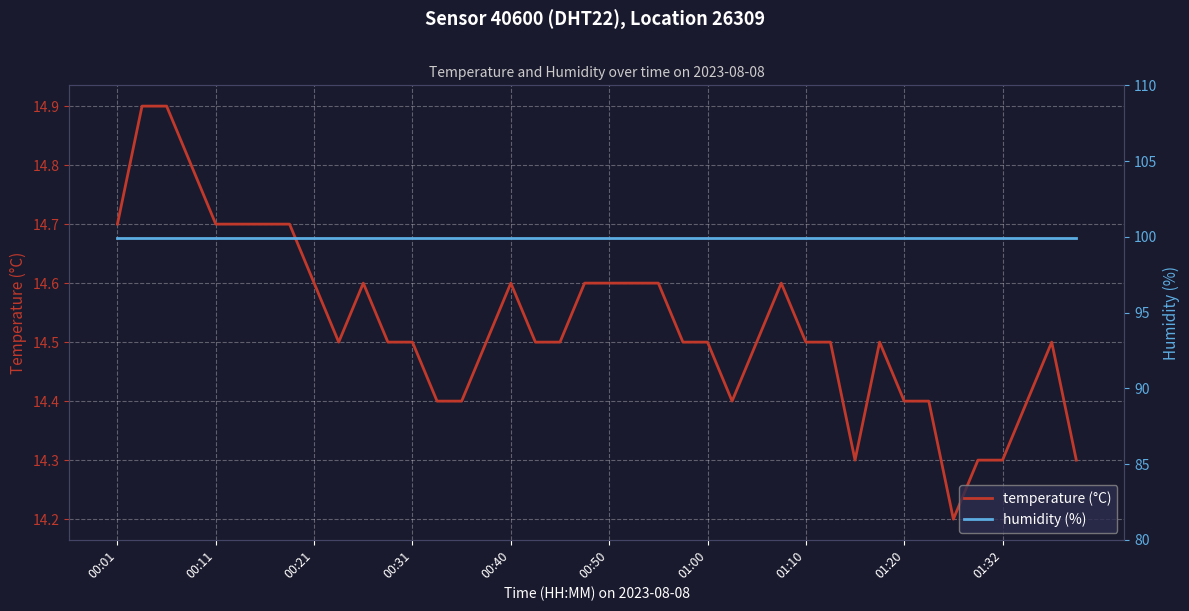

What is the difference between the maximum and minimum values in the temperature (°C) series?

0.7